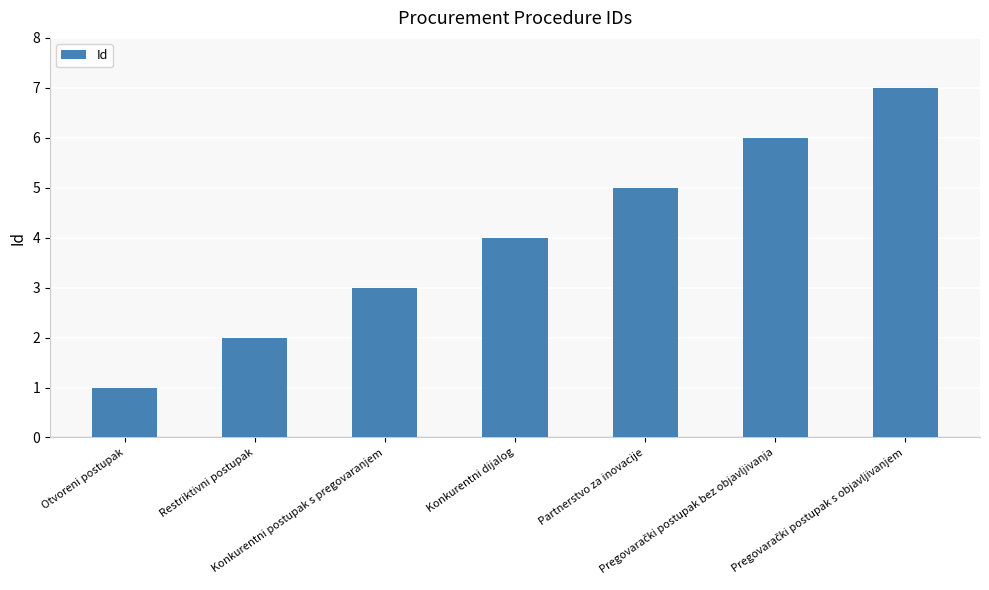

What is the difference between the second highest and minimum values?

5